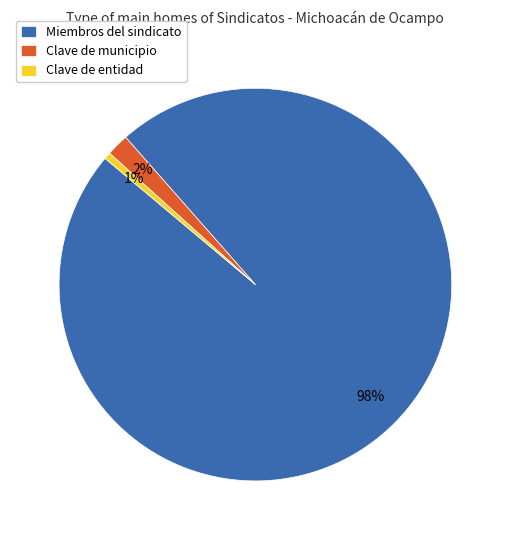

What is the smallest slice in the pie chart?

Clave de entidad